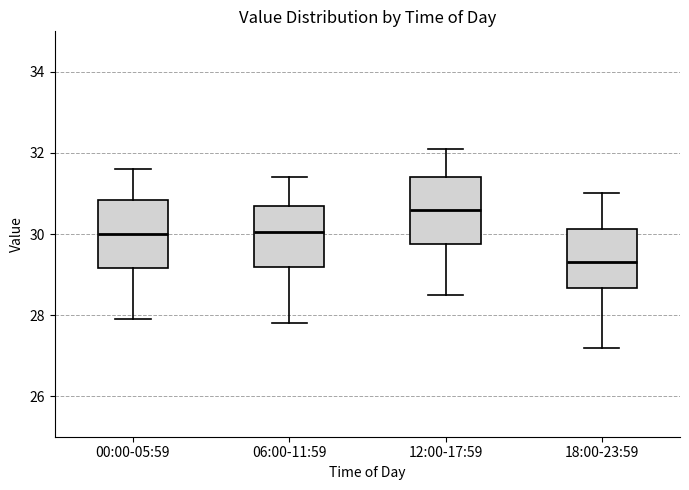

Which box has the lowest median line?

18:00-23:59